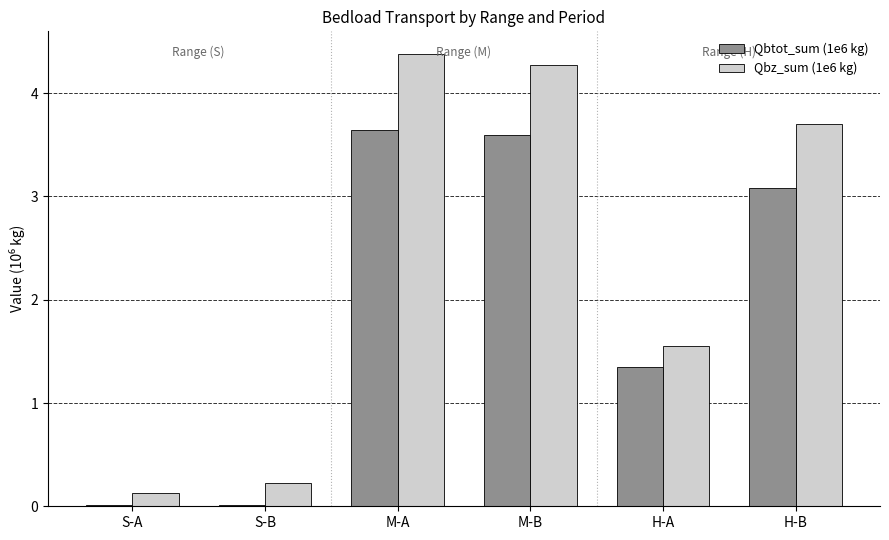

At which label does Qbtot_sum (1e6 kg) first exceed 3?

M-A